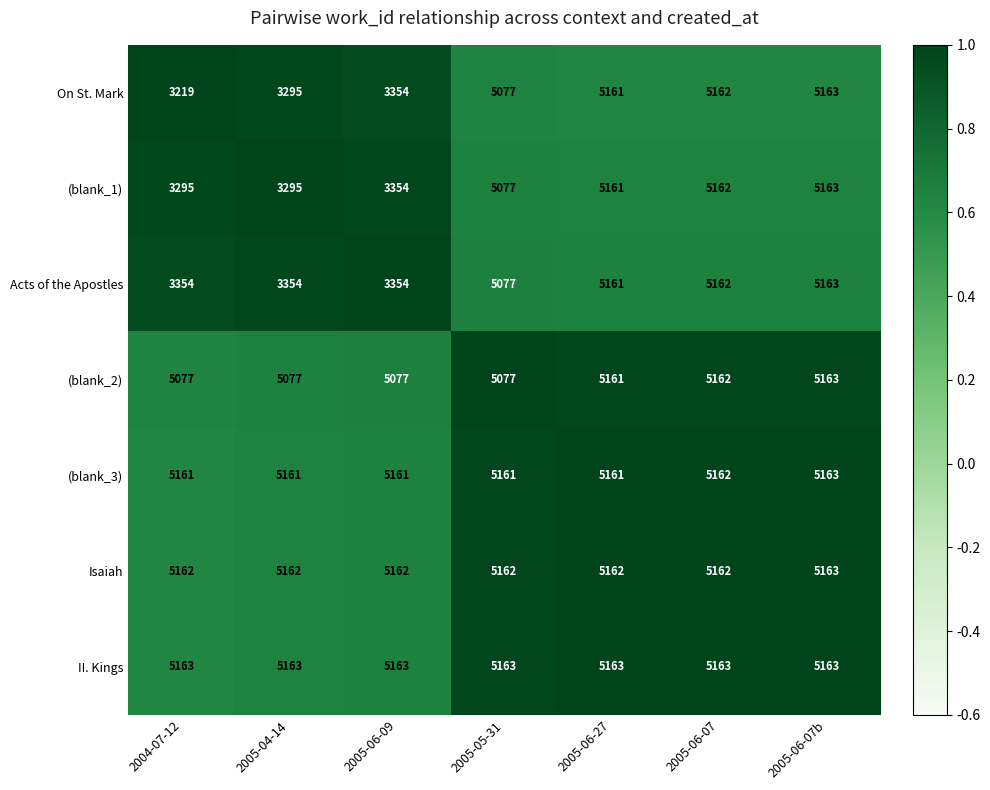

Which series has the widest spread of values?

On St. Mark